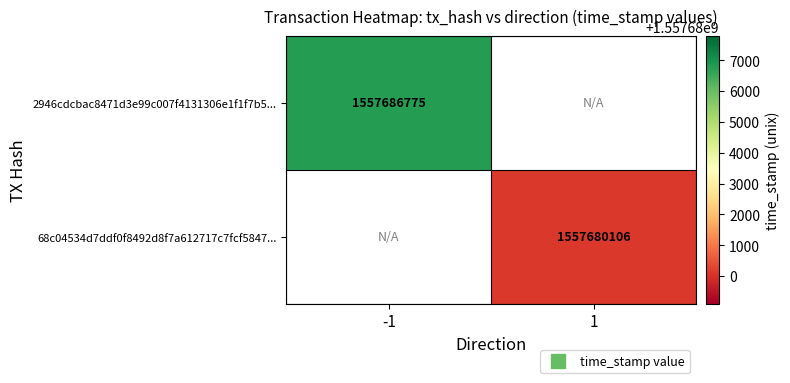

At which label does 2946cdcbac8471d3e99c007f4131306e1f1f7b5... reach its peak?

-1